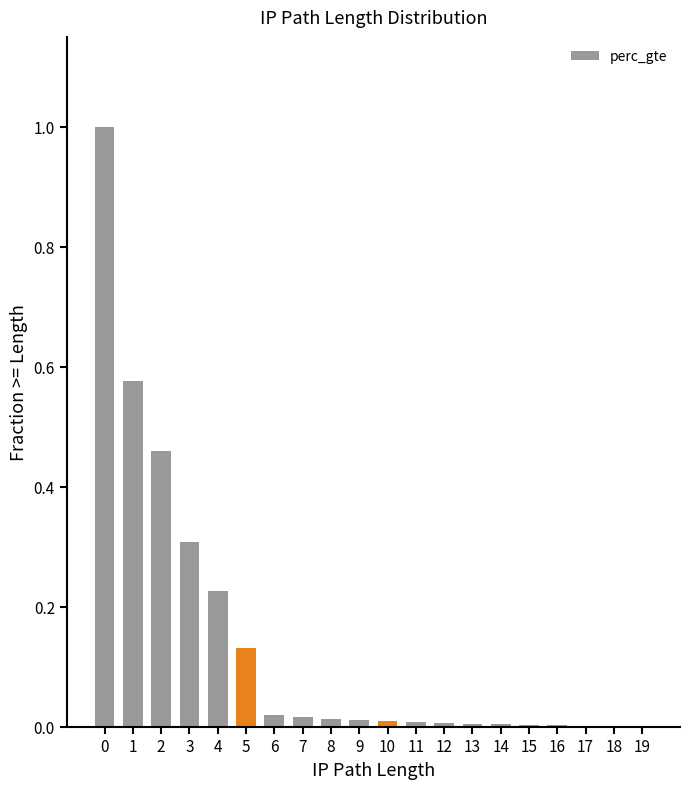

The value at 2 is 0.1. True or false?

False